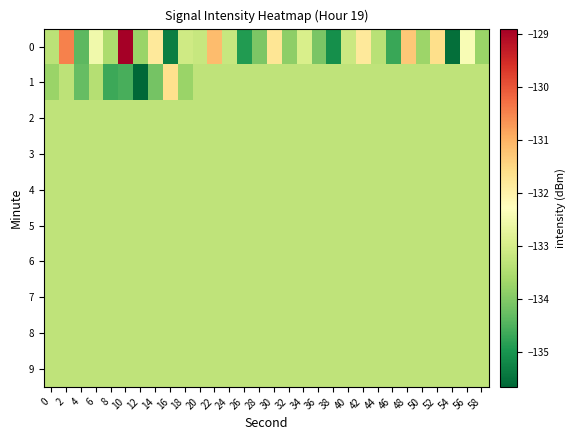

At 44, list the series in order from smallest to largest.

0, 1, 2, 3, 4, 5, 6, 7, 8, 9